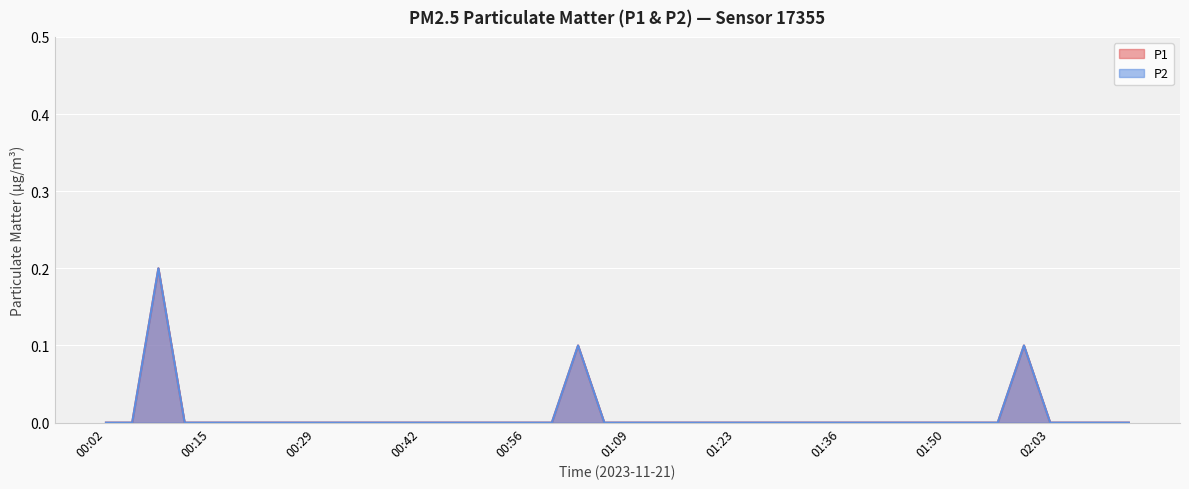

Is the value of P2 at 00:56 greater than the value of P1 at 00:53?

No